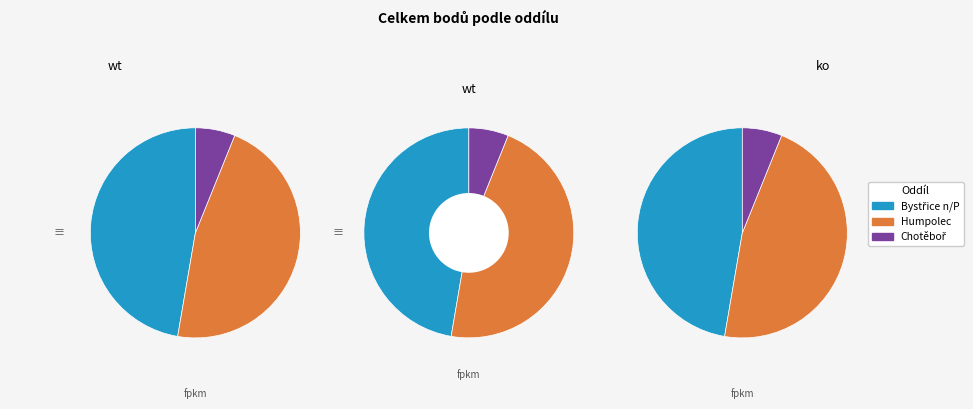

The Humpolec slice represents 47% of the pie. True or false?

True